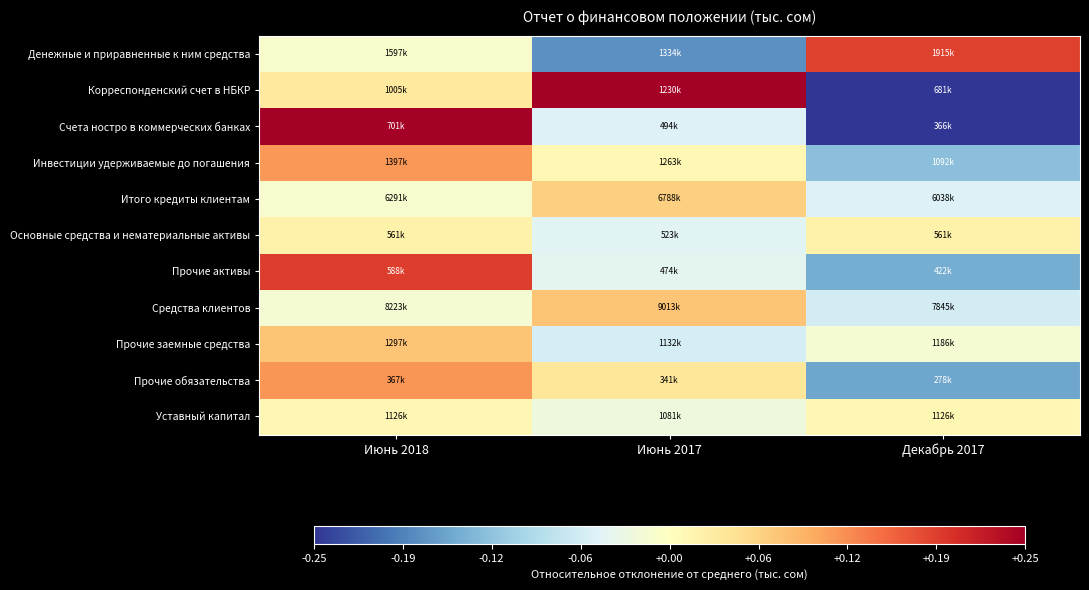

At which category does the chart reach its peak across all series?

Июнь 2018